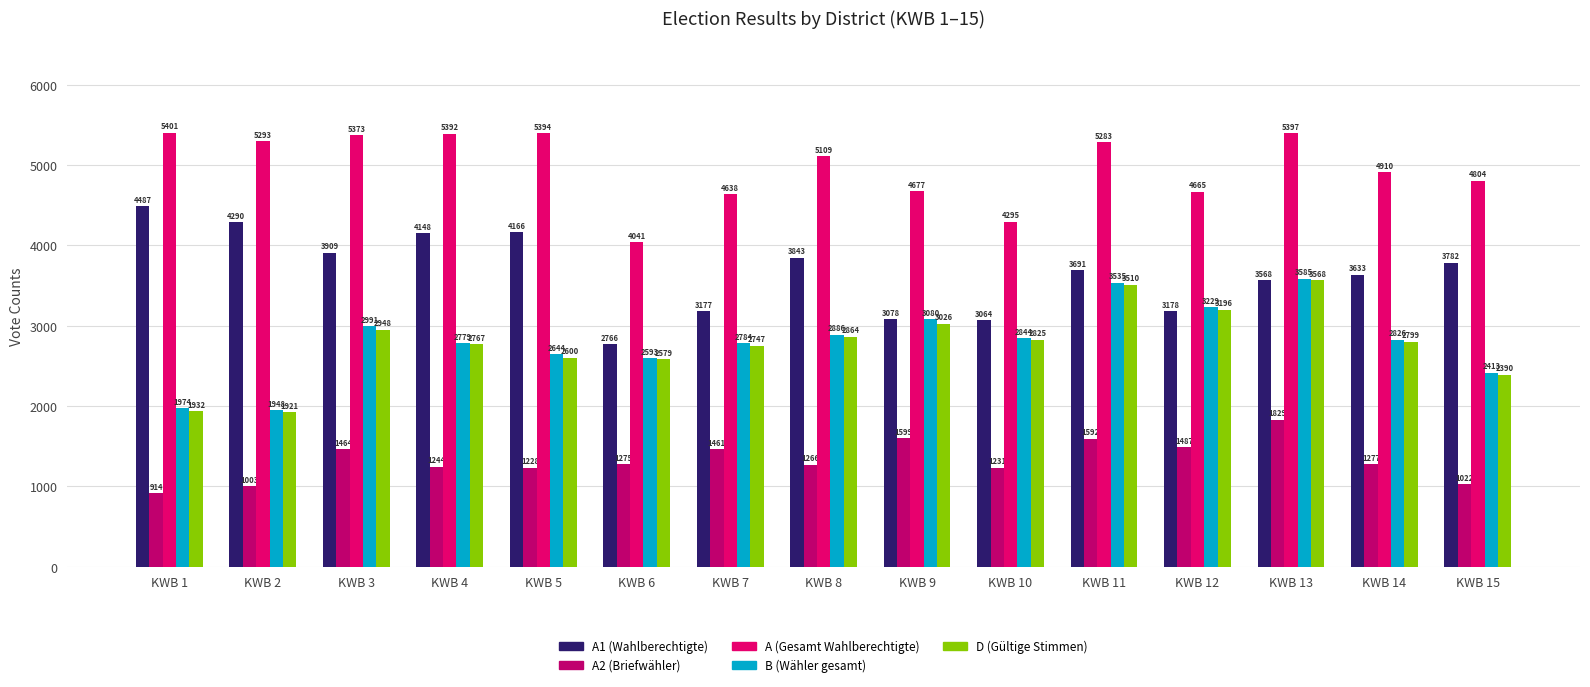

How many data points does each series have?

15